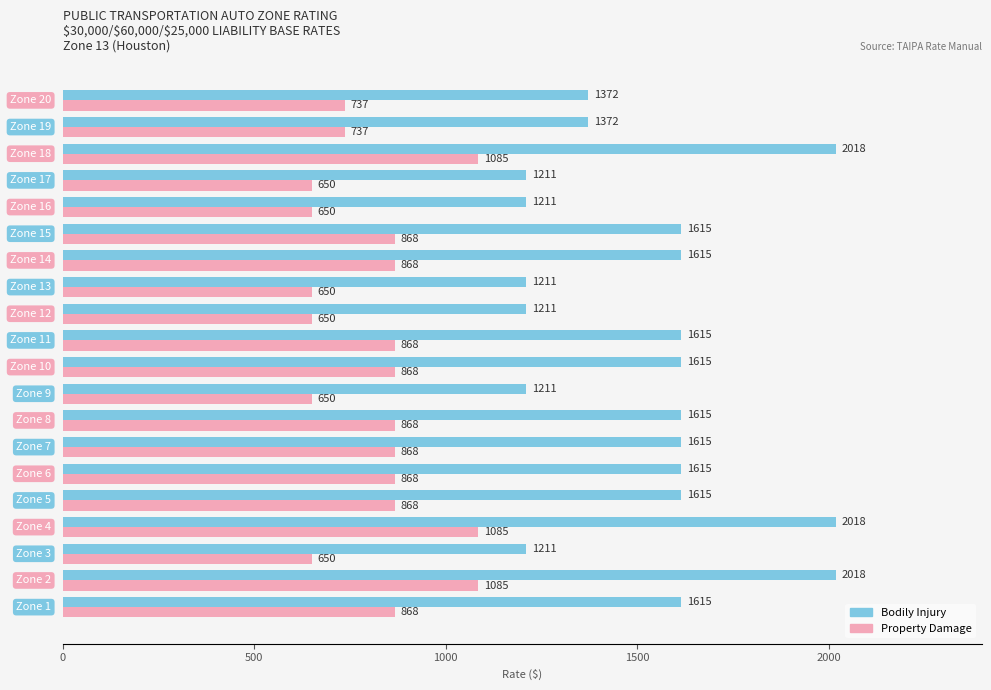

What is the difference between the maximum and second lowest values in the Bodily Injury series?

807